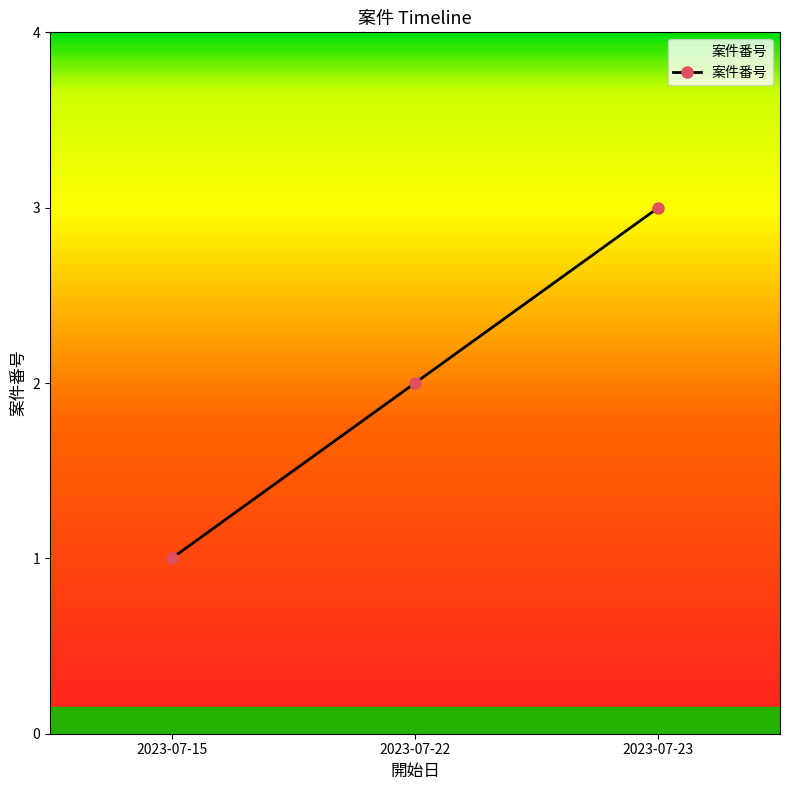

Count the number of data series in this chart.

1